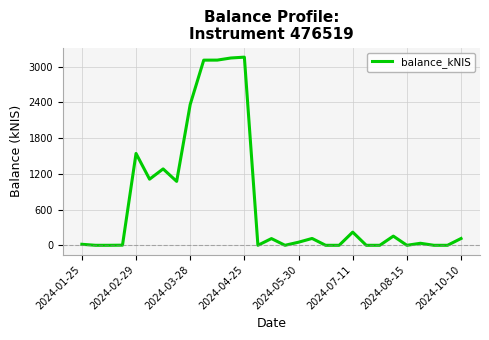

True or false: there are more than 0 points higher than both neighbors.

True